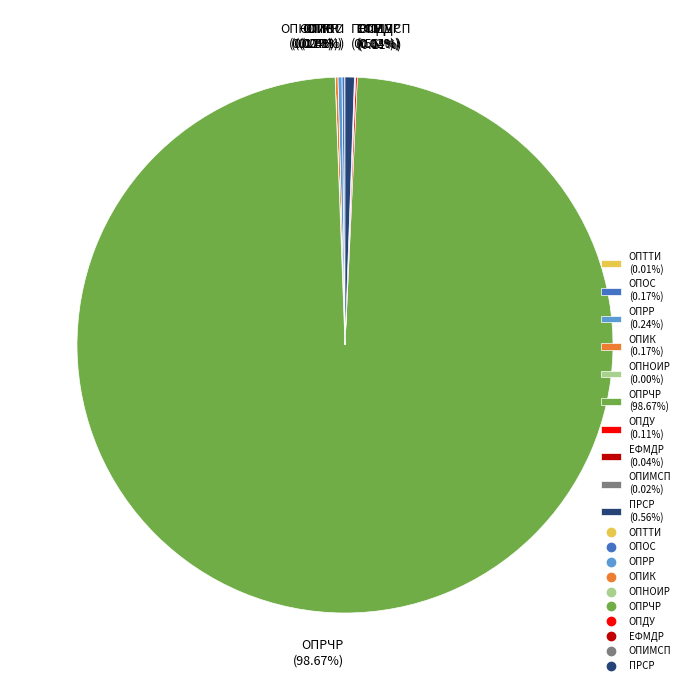

Does ОПРЧР (98.67%) represent more than half of the total?

Yes